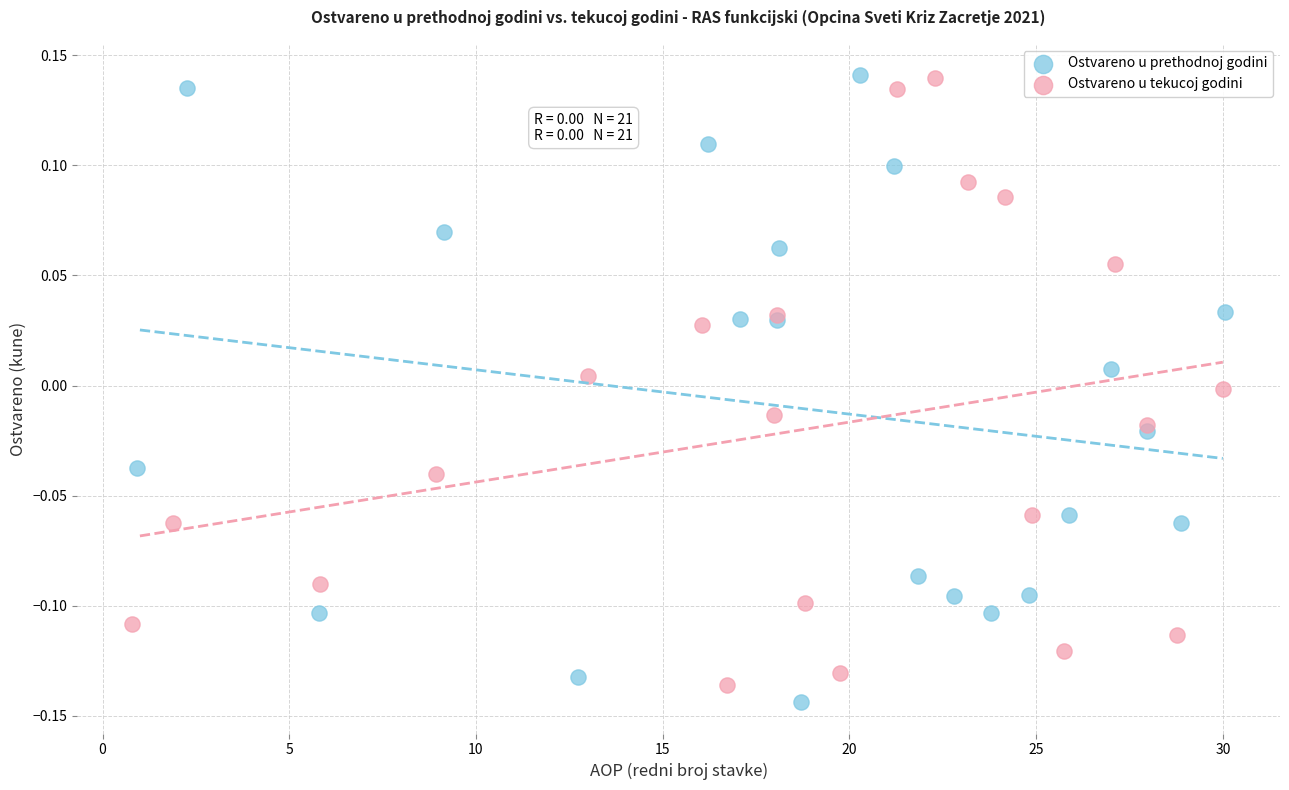

Which series has the largest Y range (max minus min)?

Ostvareno u prethodnoj godini